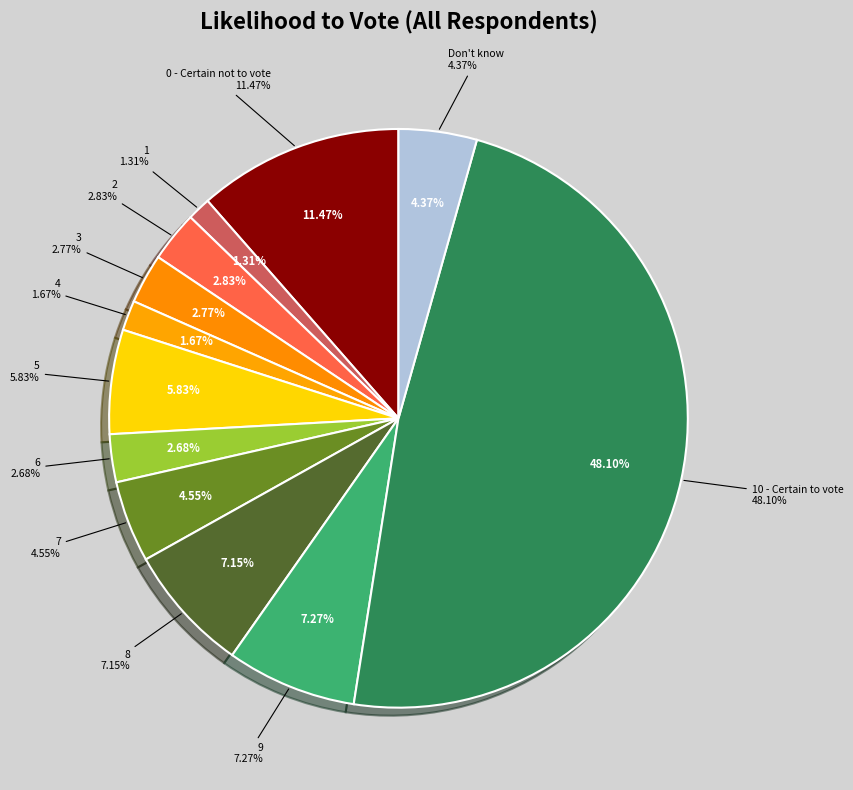

Rank the categories by value from lowest to highest.

1, 4, 6, 3, 2, Don't know, 7, 5, 8, 9, 0 - Certain
not to vote, 10 - Certain
to vote